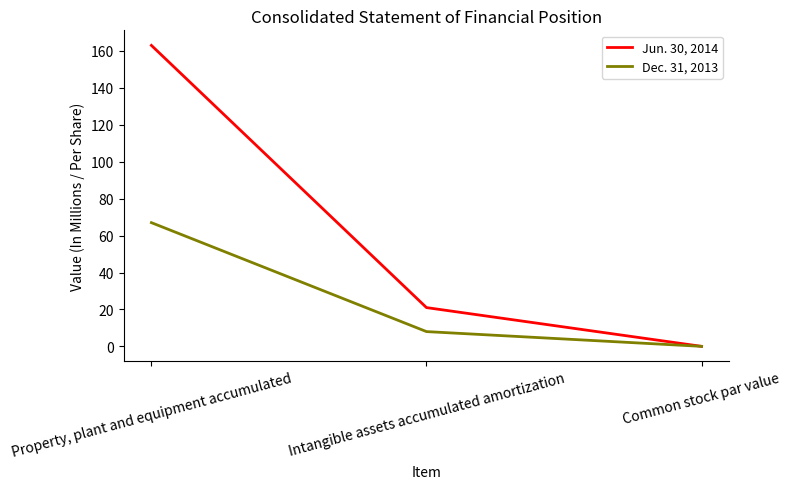

Which label corresponds to the smallest value in the chart?

Common stock par value